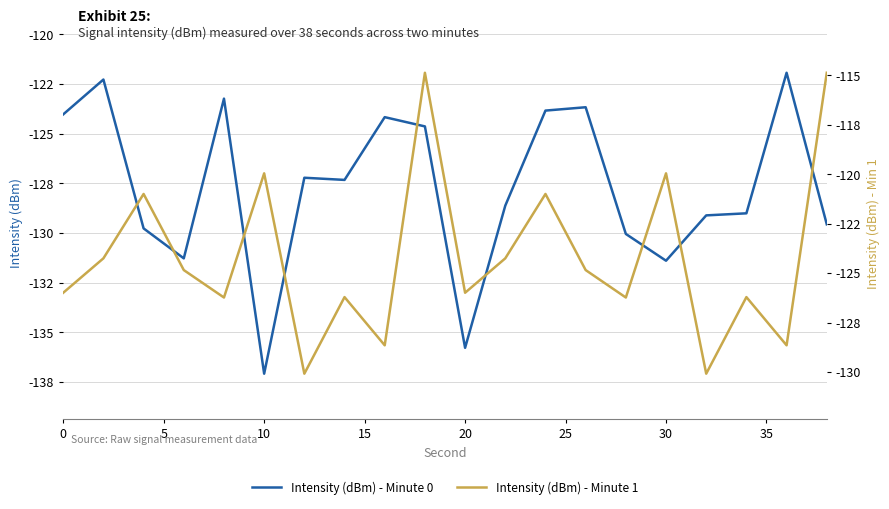

Reading right to left, what are all the values shown in this chart?

Intensity (dBm) - Minute 0: -129.6	-121.9	-129.0	-129.1	-131.4	-130.0	-123.7	-123.8	-128.6	-135.8	-124.6	-124.2	-127.3	-127.2	-137.1	-123.2	-131.3	-129.8	-122.3	-124.0
Intensity (dBm) - Minute 1: -114.9	-128.7	-126.2	-130.1	-120.0	-126.2	-124.8	-121.0	-124.3	-126.0	-114.9	-128.7	-126.2	-130.1	-120.0	-126.2	-124.8	-121.0	-124.3	-126.0